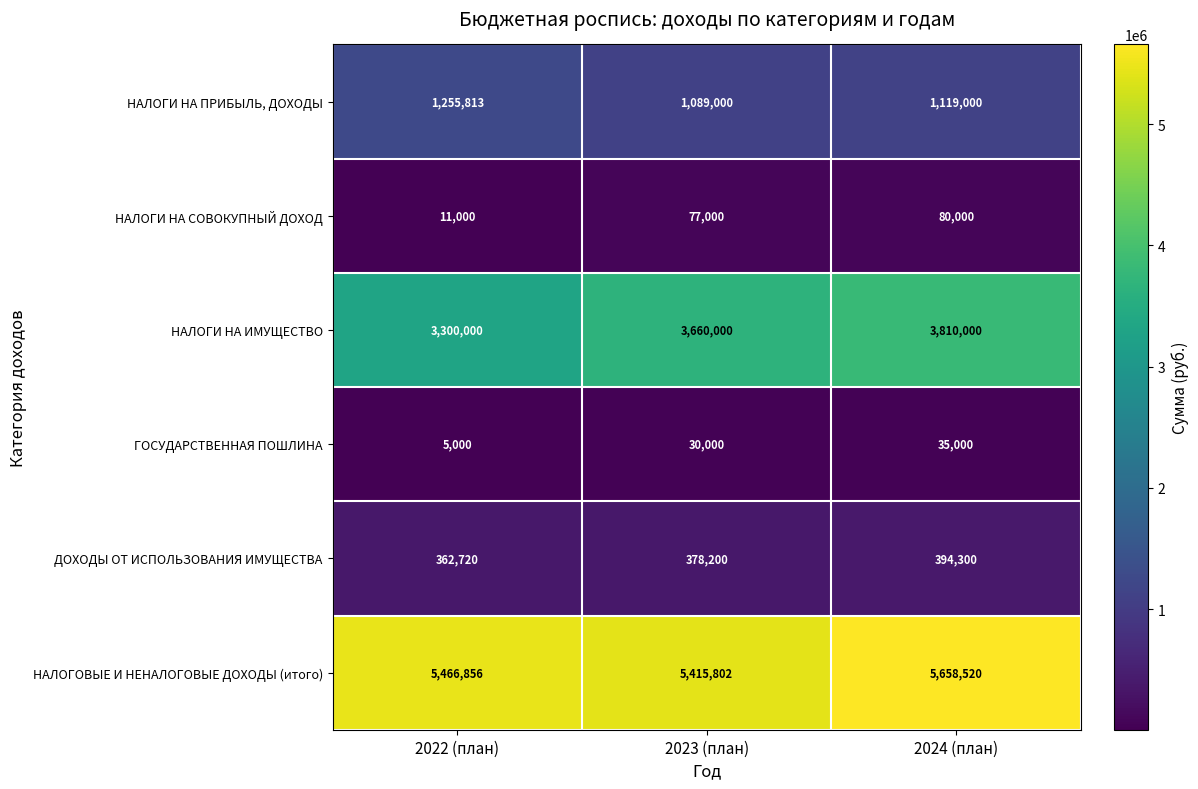

Reading left to right, extract all data points from this chart.

НАЛОГИ НА ПРИБЫЛЬ, ДОХОДЫ: 2022 (план)=1255813	2023 (план)=1089000	2024 (план)=1119000
НАЛОГИ НА СОВОКУПНЫЙ ДОХОД: 2022 (план)=11000	2023 (план)=77000	2024 (план)=80000
НАЛОГИ НА ИМУЩЕСТВО: 2022 (план)=3300000	2023 (план)=3660000	2024 (план)=3810000
ГОСУДАРСТВЕННАЯ ПОШЛИНА: 2022 (план)=5000	2023 (план)=30000	2024 (план)=35000
ДОХОДЫ ОТ ИСПОЛЬЗОВАНИЯ ИМУЩЕСТВА: 2022 (план)=362720	2023 (план)=378200	2024 (план)=394300
НАЛОГОВЫЕ И НЕНАЛОГОВЫЕ ДОХОДЫ (итого): 2022 (план)=5466856	2023 (план)=5415802	2024 (план)=5658520